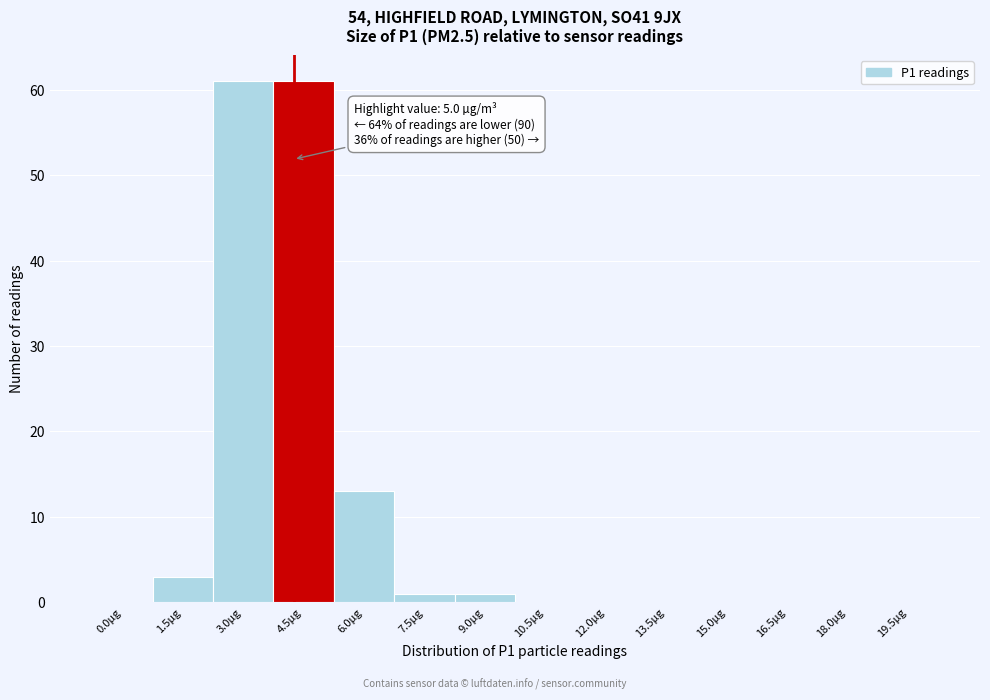

Reading left to right, list all the values displayed in this chart.

0.0µg=0	1.5µg=3	3.0µg=61	4.5µg=61	6.0µg=13	7.5µg=1	9.0µg=1	10.5µg=0	12.0µg=0	13.5µg=0	15.0µg=0	16.5µg=0	18.0µg=0	19.5µg=0